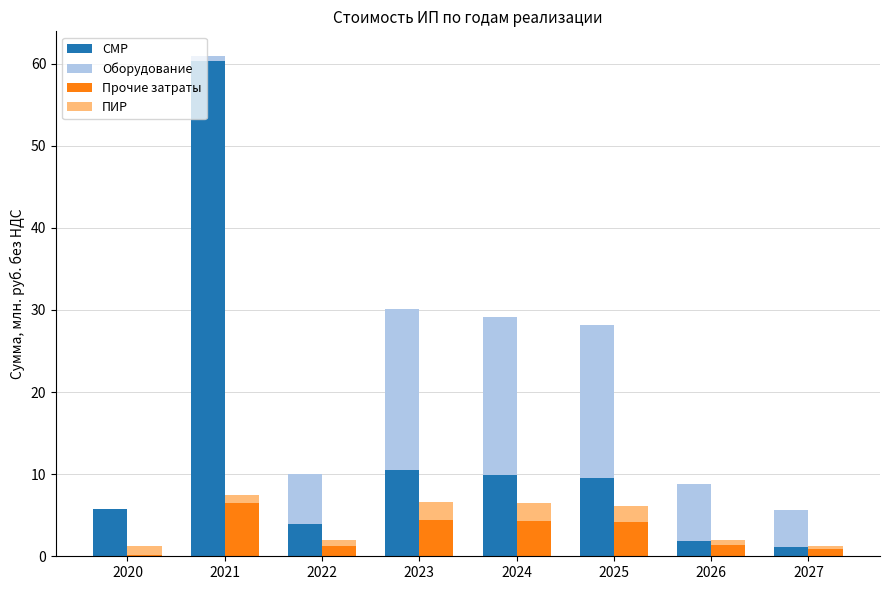

Read the Оборудование value at 2023.

19.7